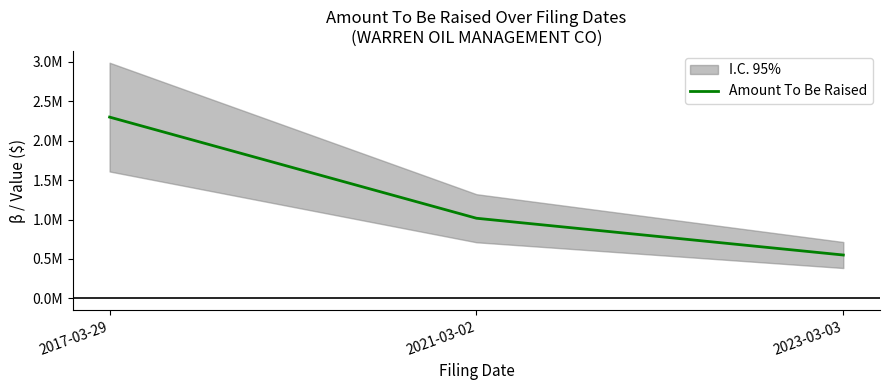

The value at 2023-03-03 is 550000. True or false?

True